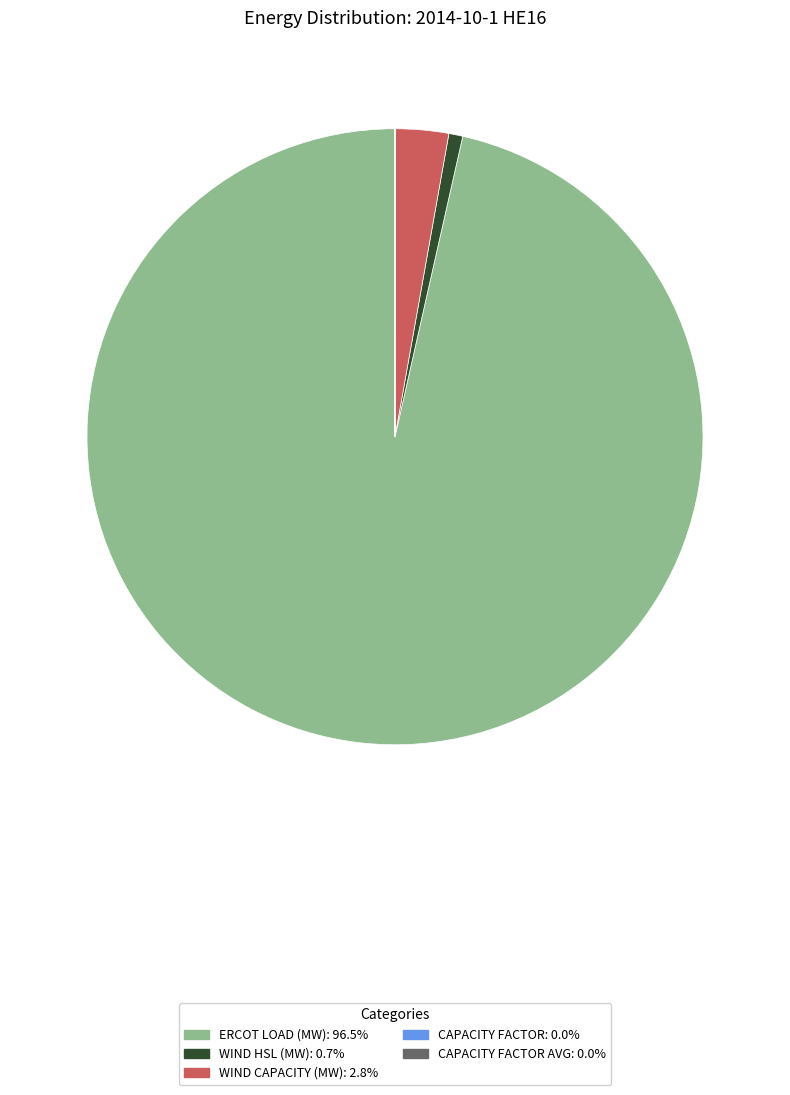

Does any single category account for the majority?

Yes